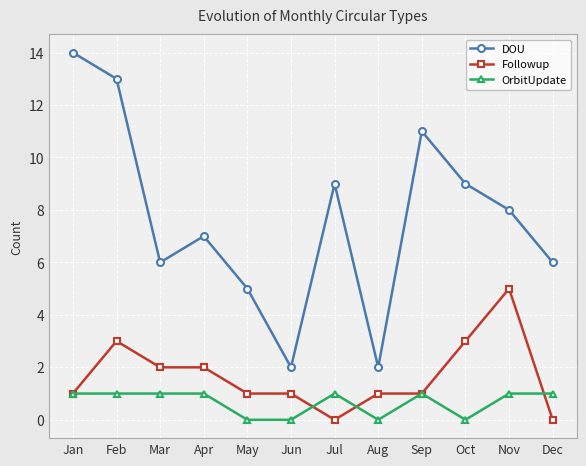

Is the value of OrbitUpdate at May greater than the value of DOU at Dec?

No